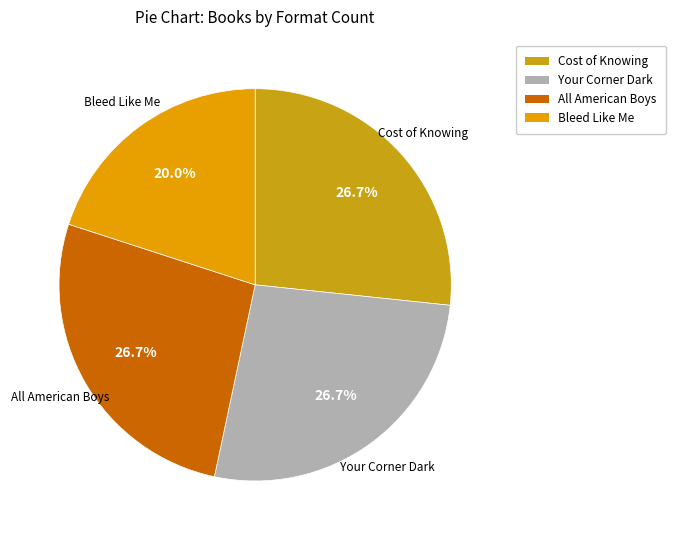

Which slice is the smallest?

Bleed Like Me